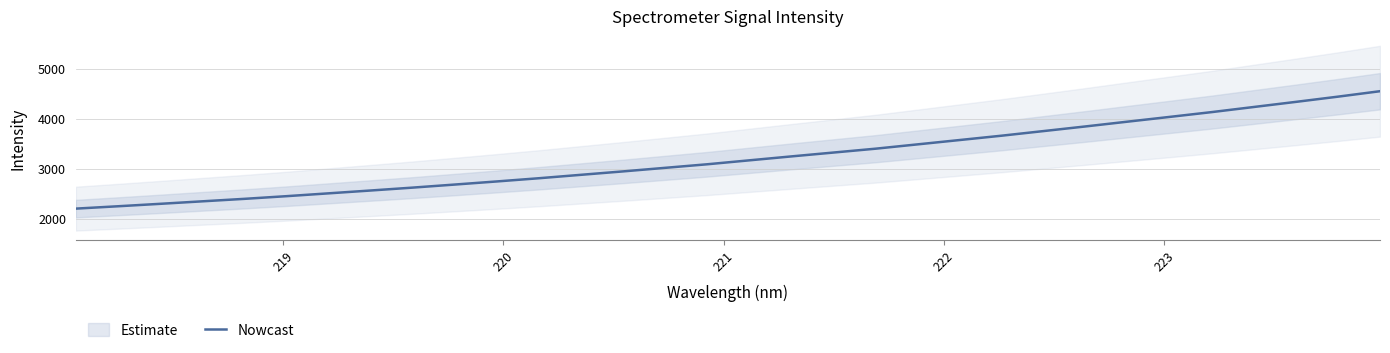

What is the lowest value of the Nowcast series?

2199.0